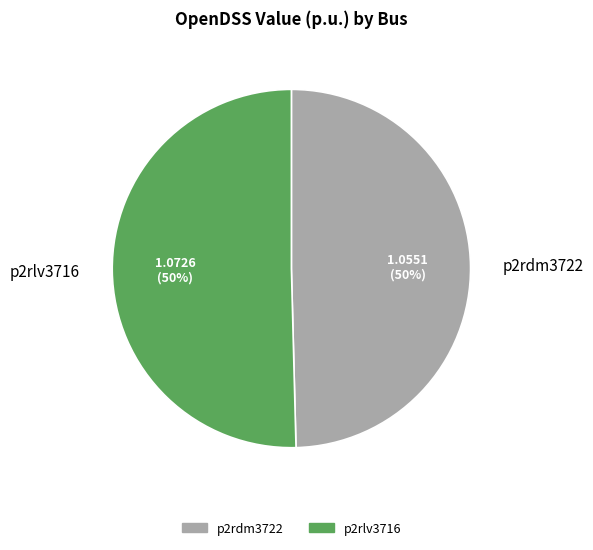

How many segments does this pie chart have?

2